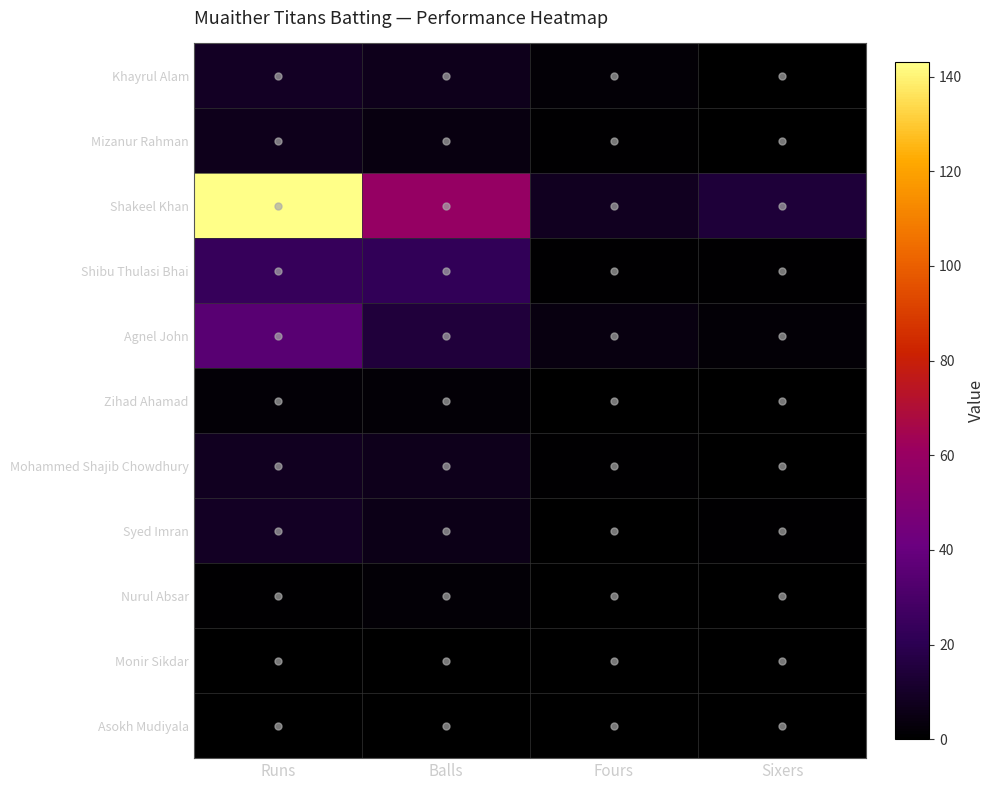

How many categories are shown in the chart?

4